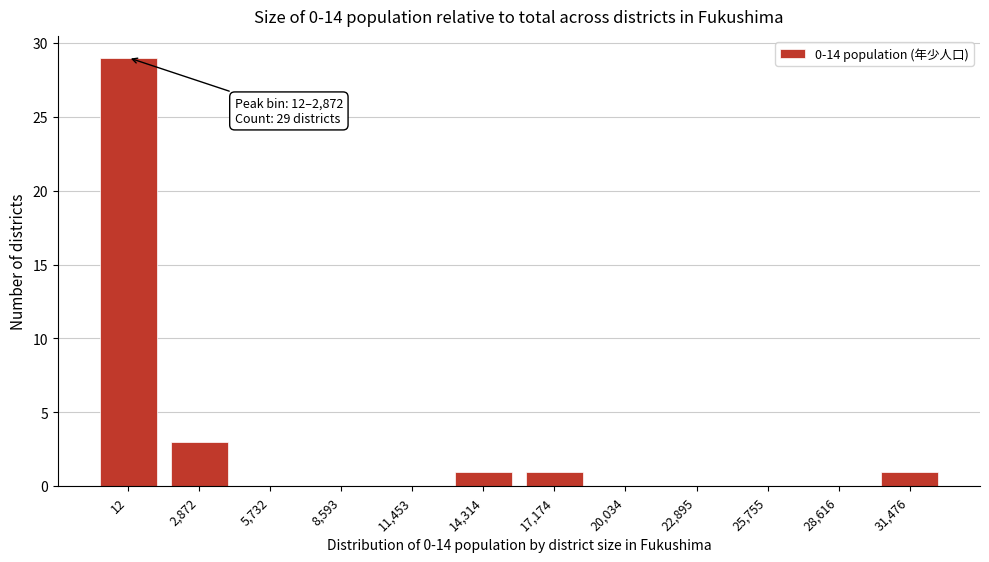

Reading right to left, transcribe all the data shown in this chart.

31,476=1	28,616=0	25,755=0	22,895=0	20,034=0	17,174=1	14,314=1	11,453=0	8,593=0	5,732=0	2,872=3	12=29